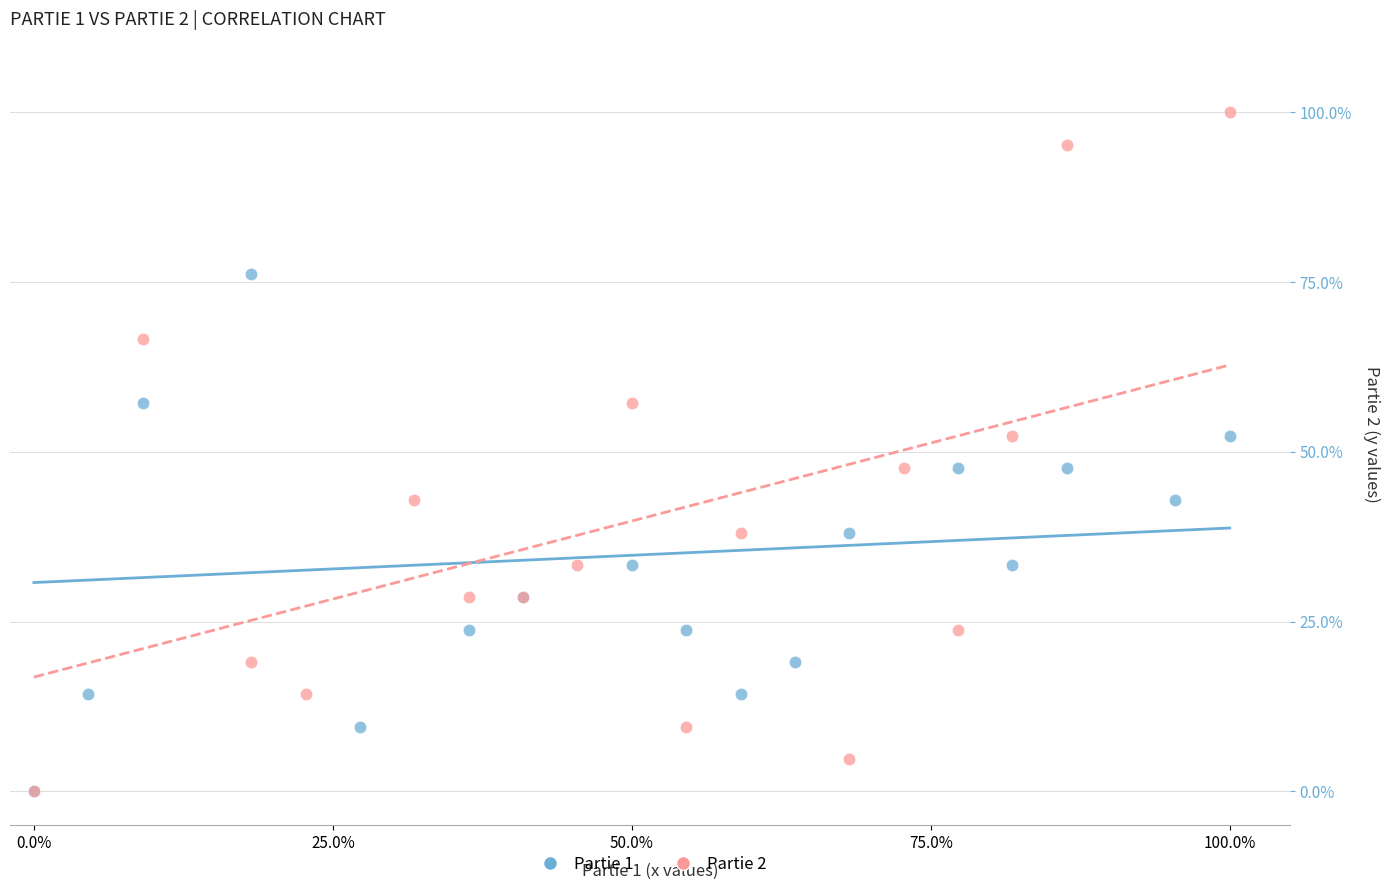

What are all the series names shown in the legend?

Partie 1, Partie 2